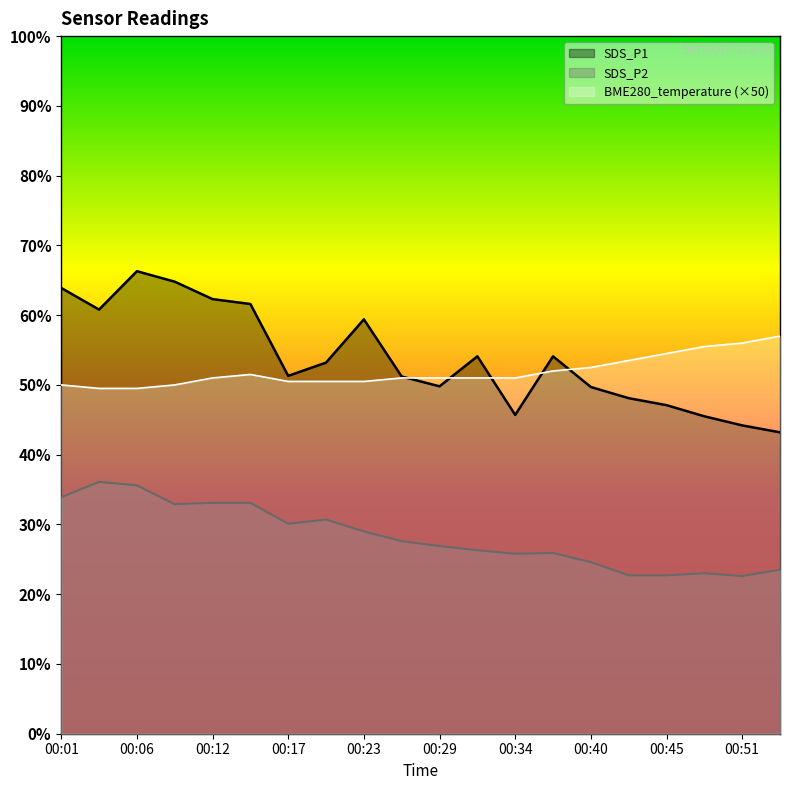

Read the BME280_temperature value at 00:48.

55.5